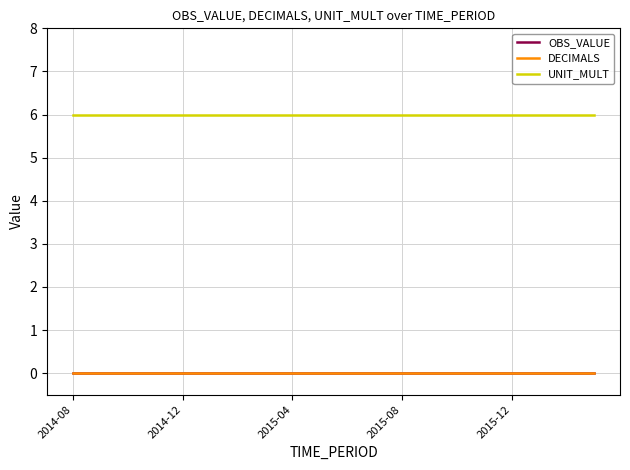

Does the chart have visible grid lines?

Yes